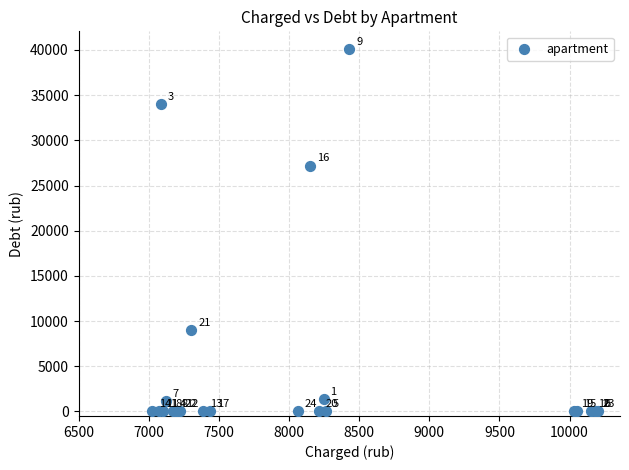

What Y value in the scatter plot is closest to 20031?

27202.7